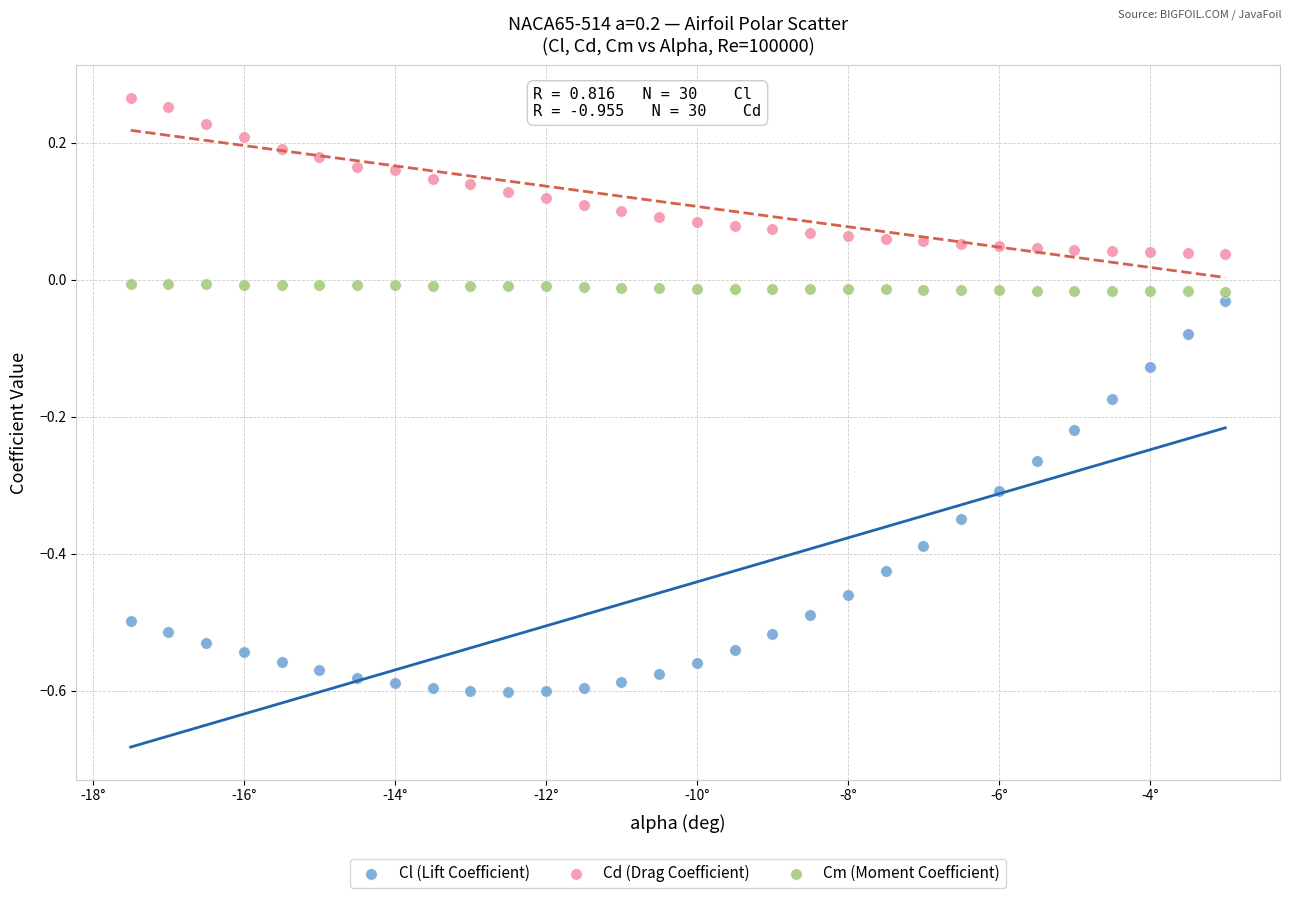

Which series reaches the minimum Y coordinate?

Cl (Lift Coefficient)